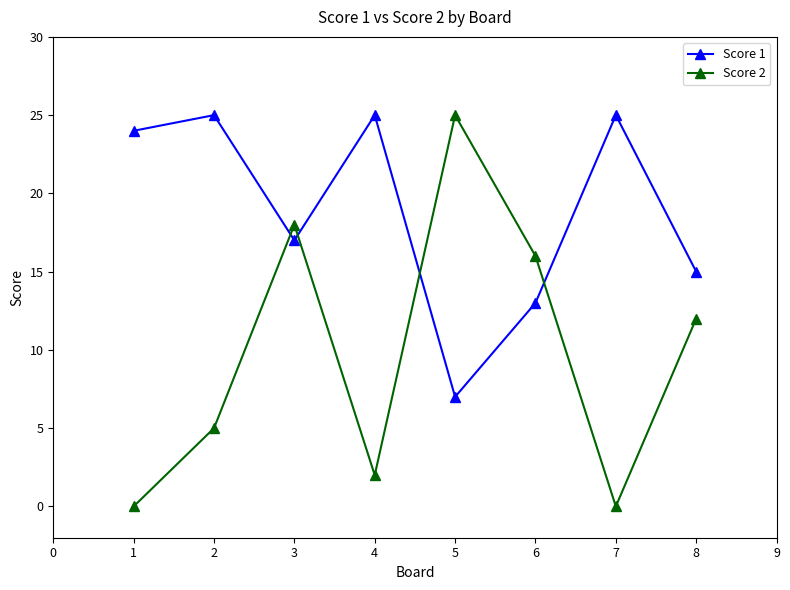

True or false: Score 1 has more than 1 interior local peaks.

True